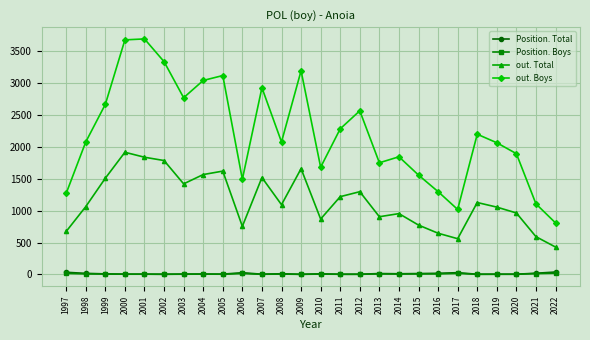

How many data points in out. Total are less than 1094?

13